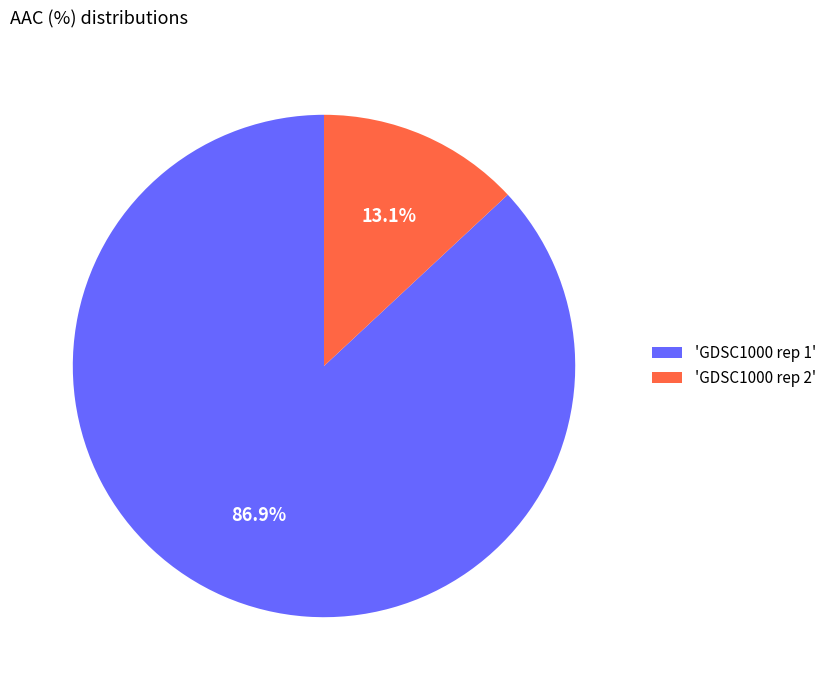

To the nearest percent, what is the average slice percentage?

50%